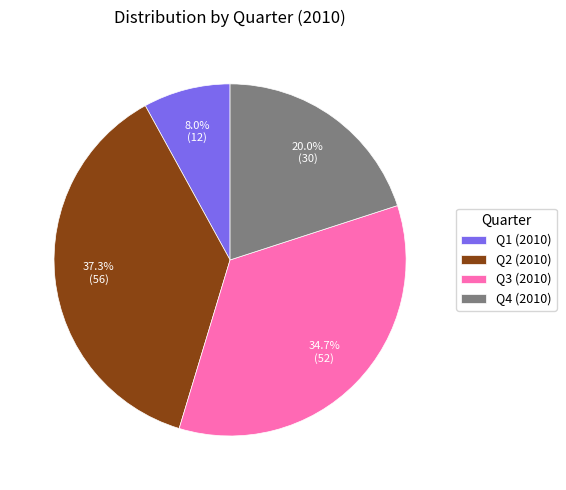

Is there a majority slice in this chart?

No